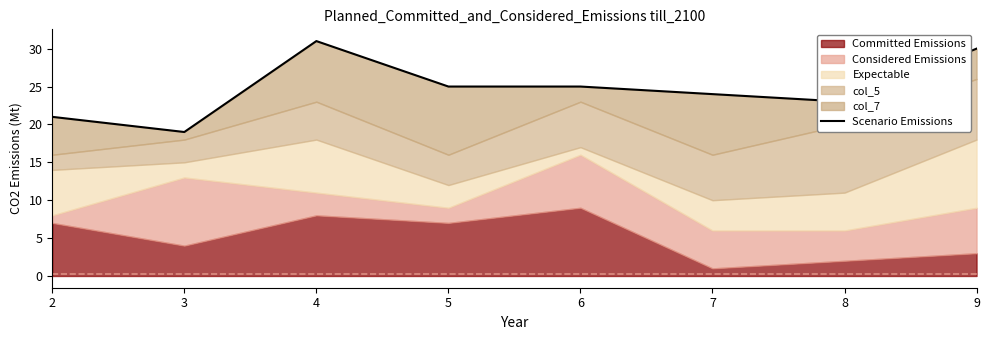

True or false: the data shows 8 at 6.

False